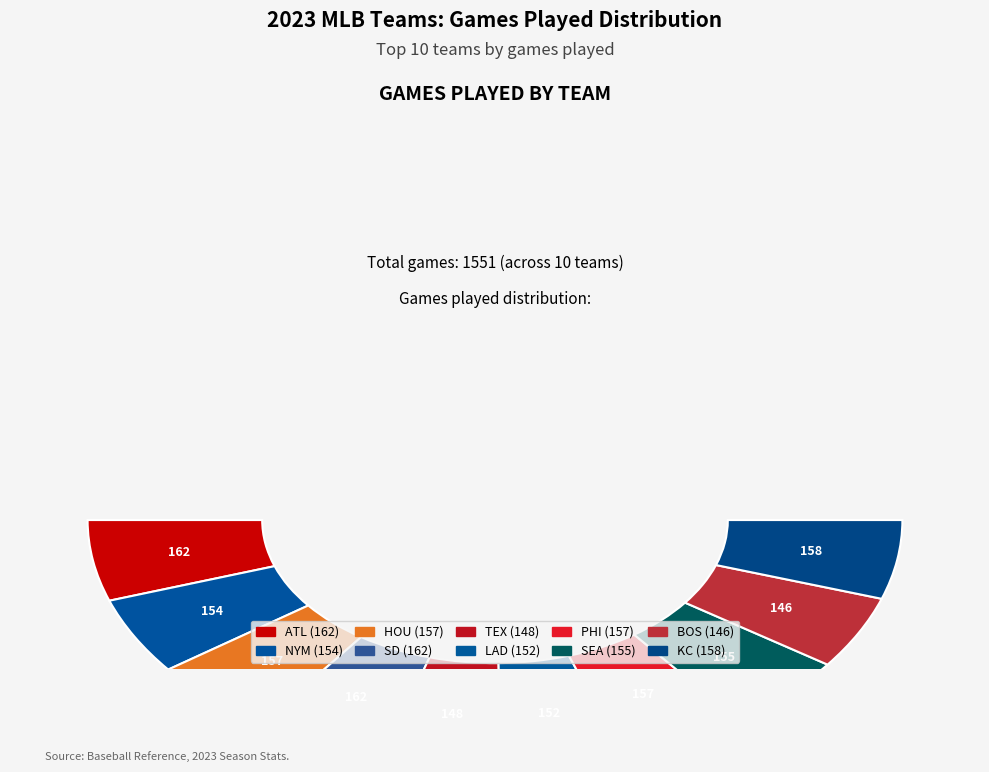

Does NYM account for over 50% of the chart?

No